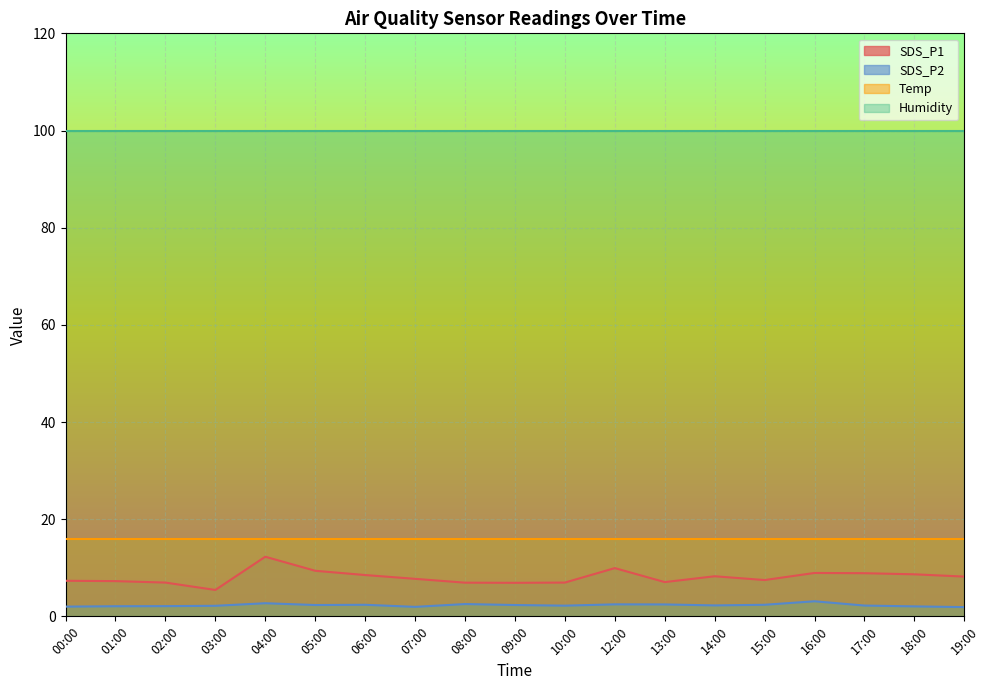

What is the average value of the SDS_P2 series?

2.3